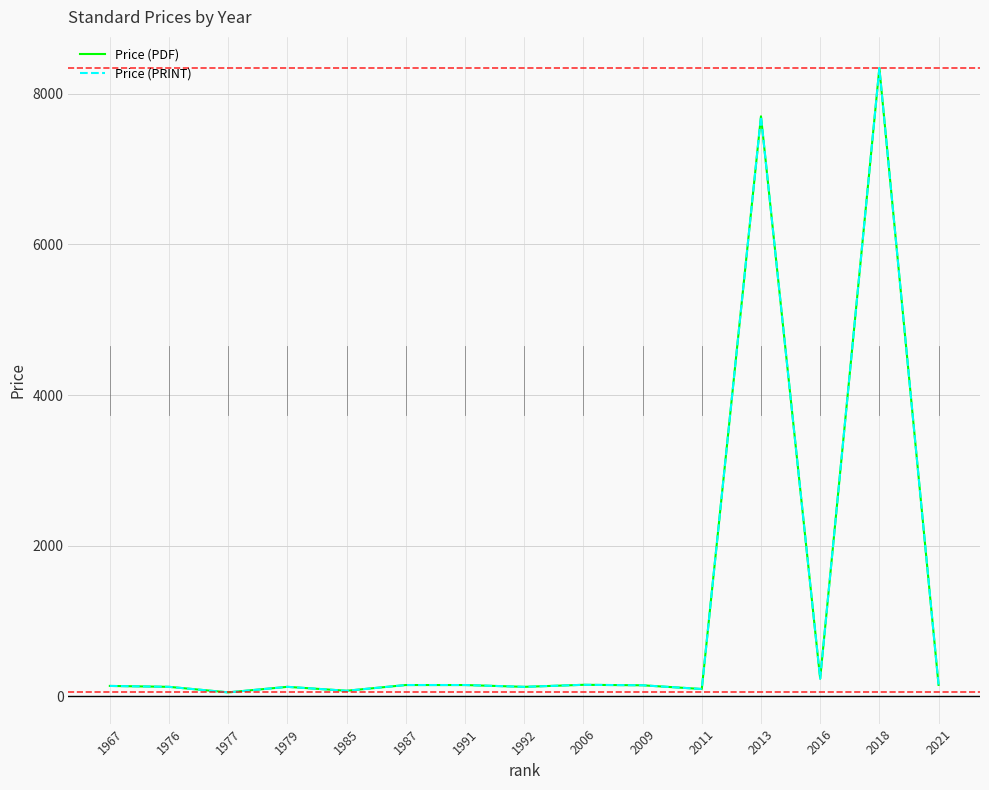

Does the chart display data point markers on the line(s)?

No